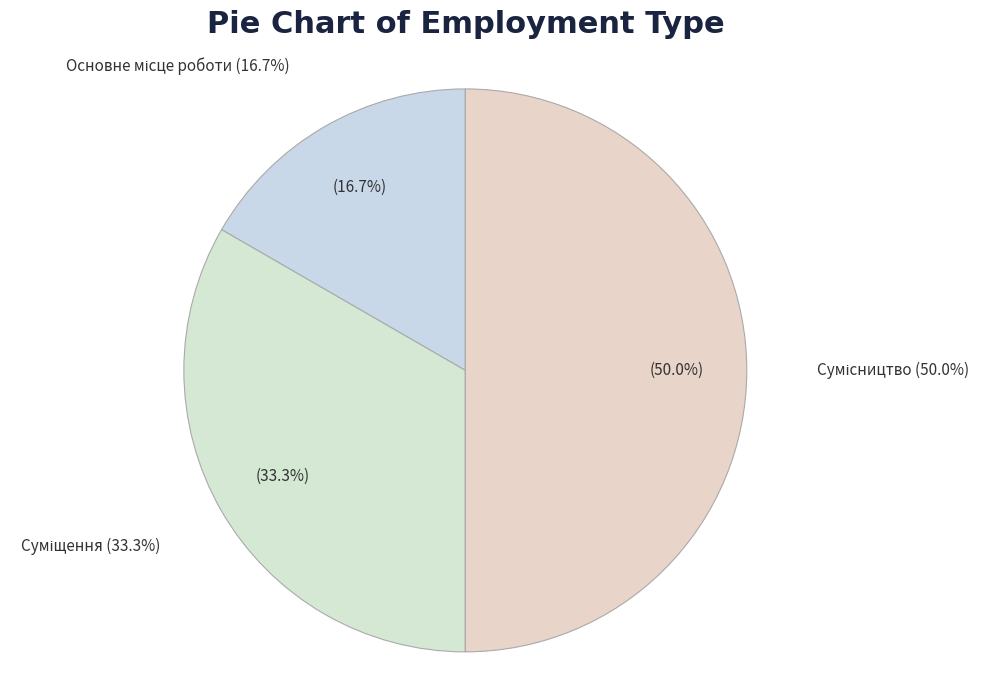

Does any single category account for the majority?

No